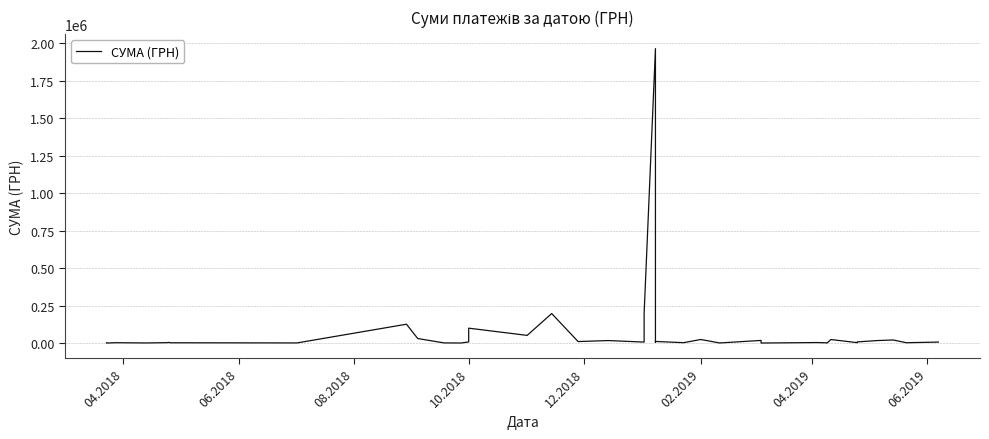

Which label corresponds to the smallest value in the chart?

06.2018